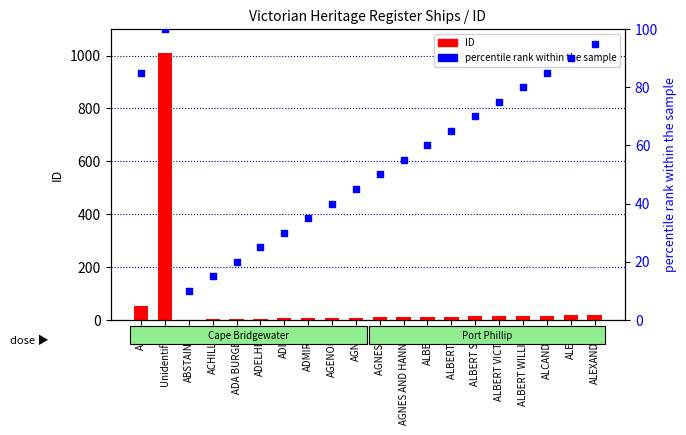

At which category is the sum across all series the highest?

Unidentified